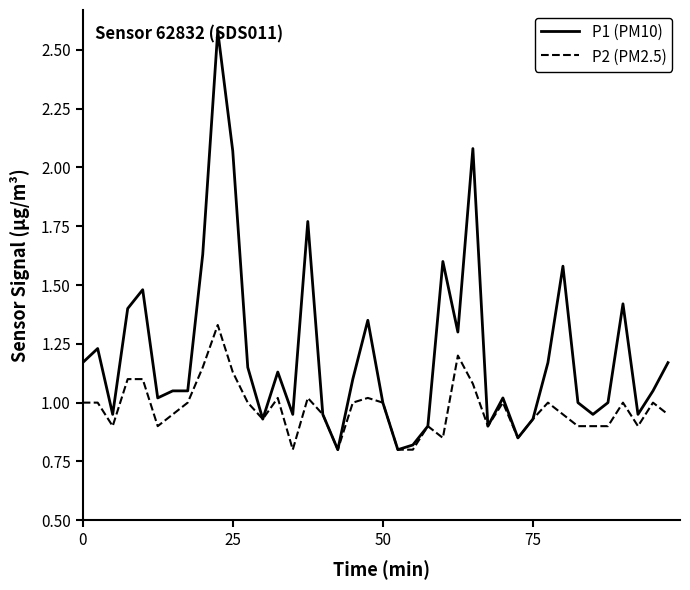

Which series has the largest total across all categories?

P1 (PM10)